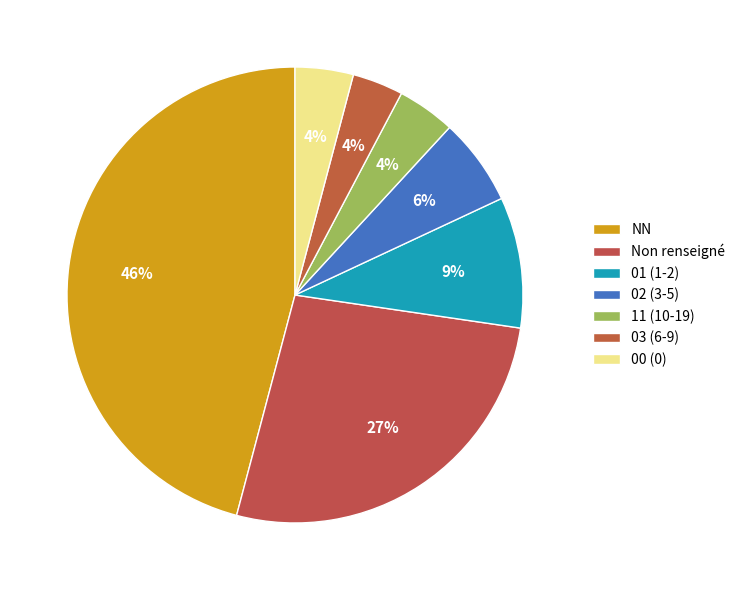

Count the number of slices in the pie.

7